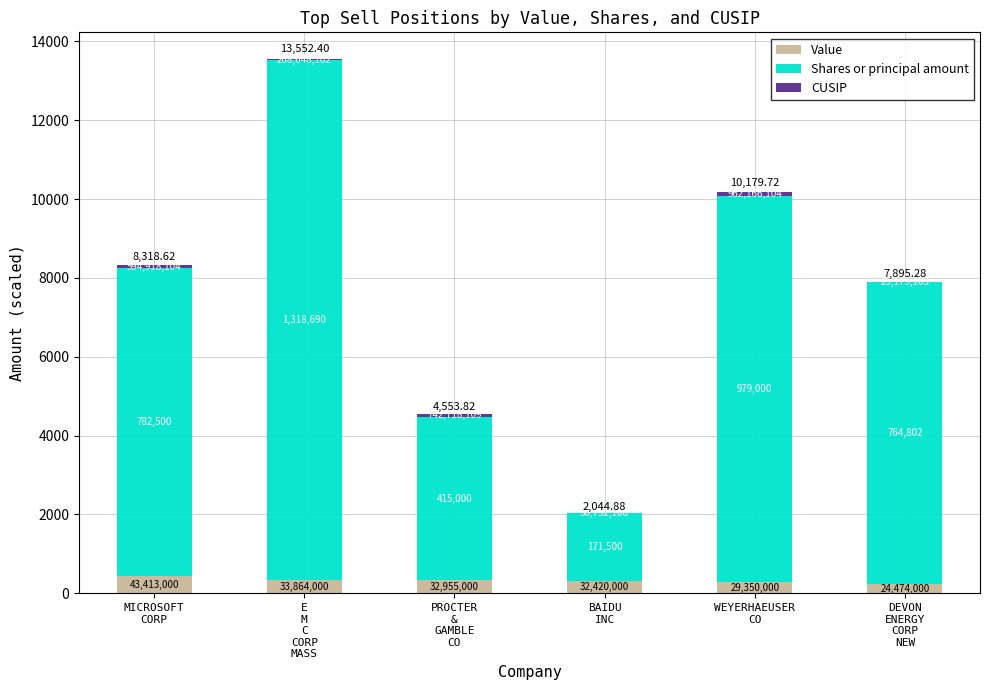

What is the difference between the maximum and minimum values in the CUSIP series?

93.7